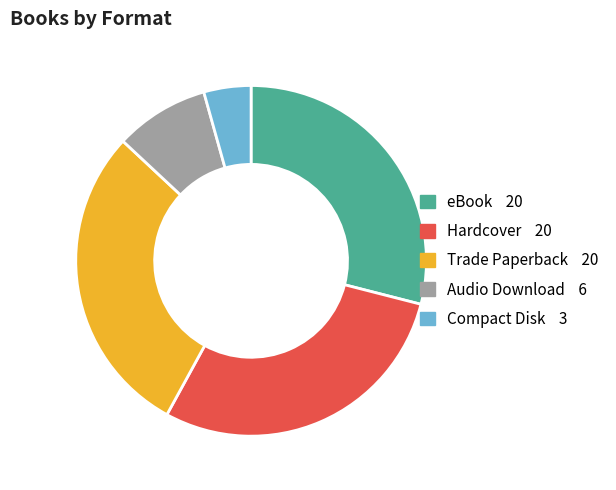

Approximately how many times larger is the value at Audio Download compared to eBook?

0.3